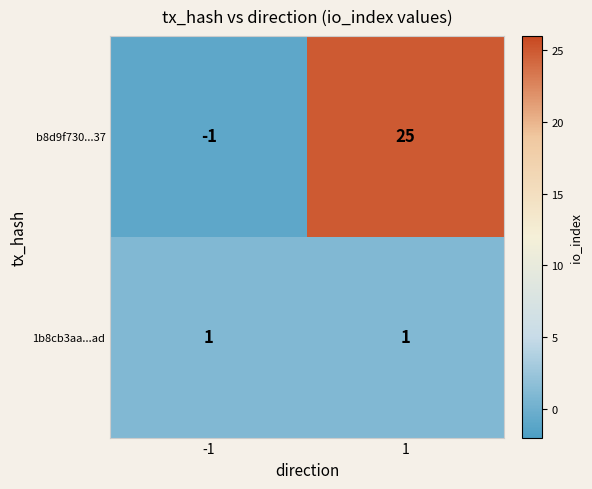

Which category has the highest value across all series?

1